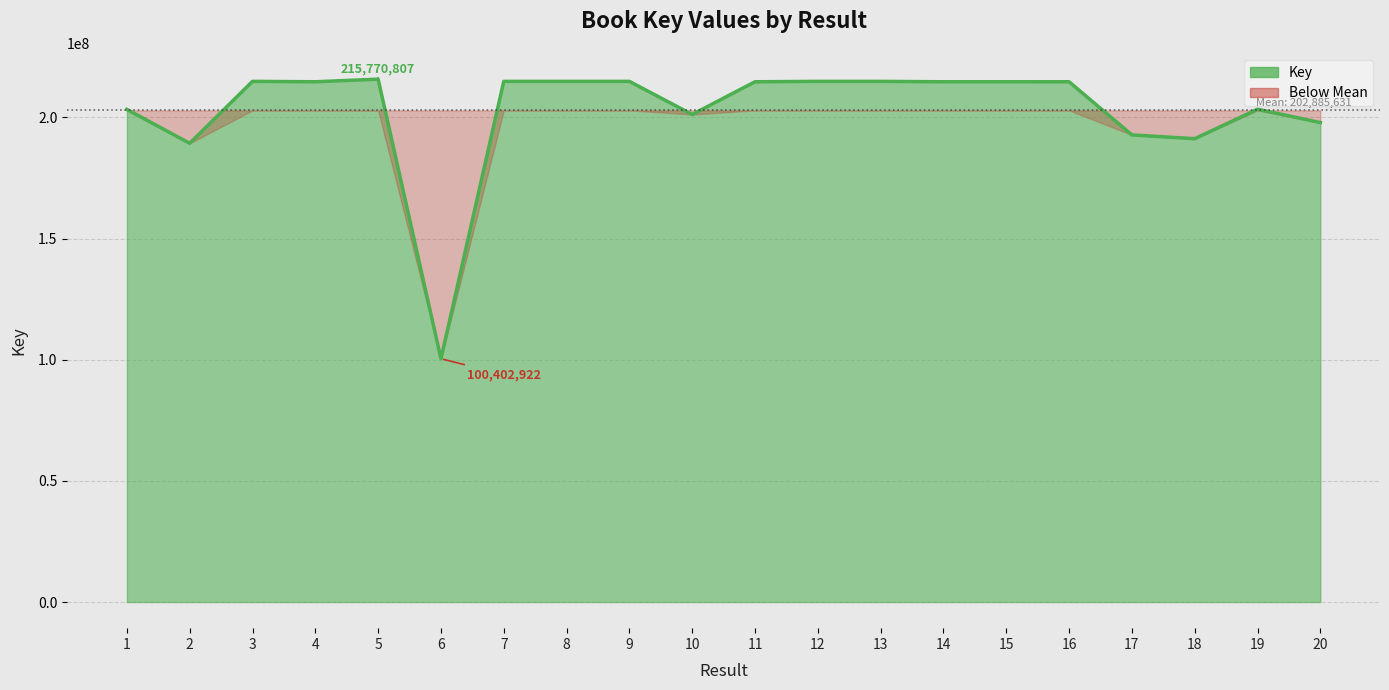

What is the value of the 3rd point from the left?

214855414